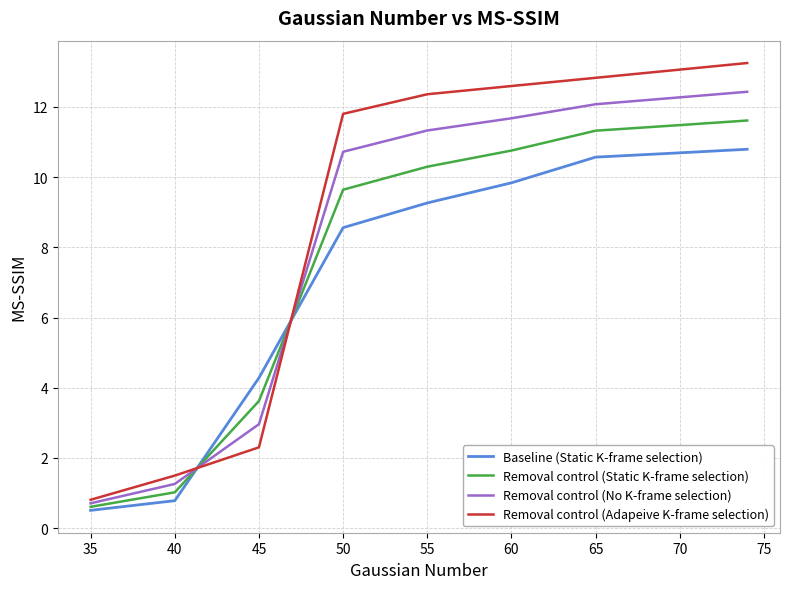

What is the difference between the second highest and minimum values in the Removal control (Static K-frame selection) series?

11.0